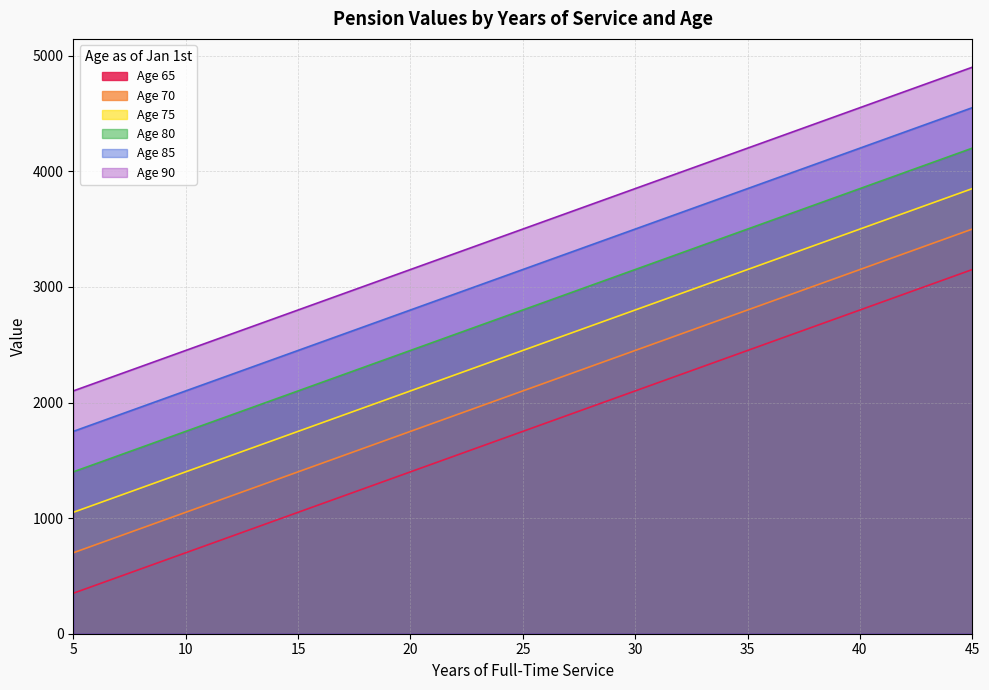

How many lines are shown in the chart?

6